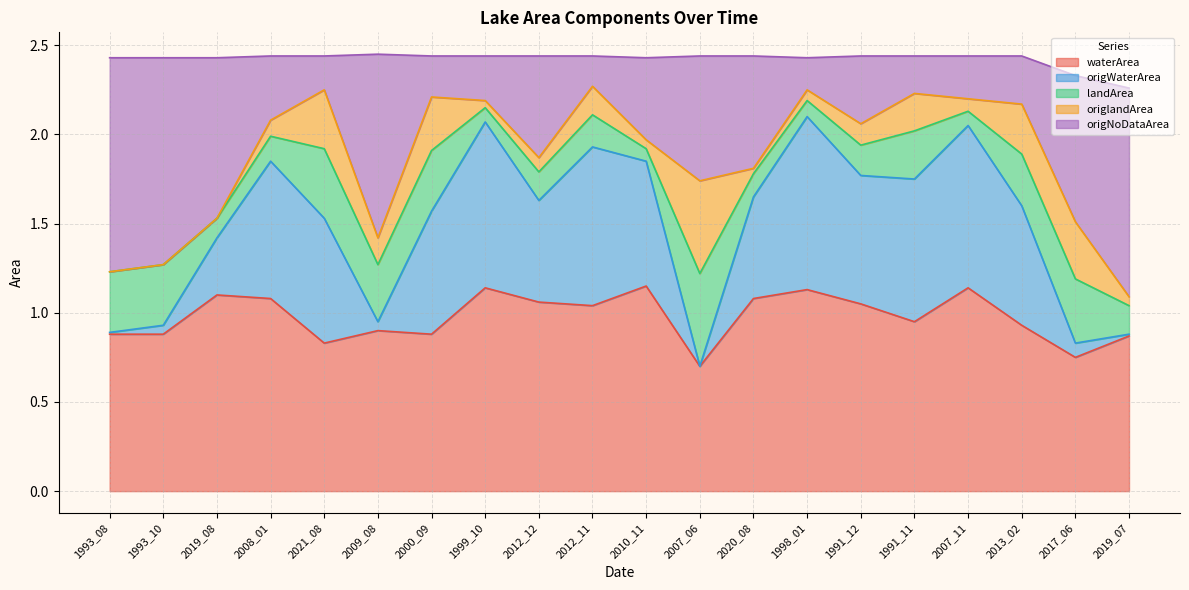

At which label does waterArea first exceed 1?

2019_08